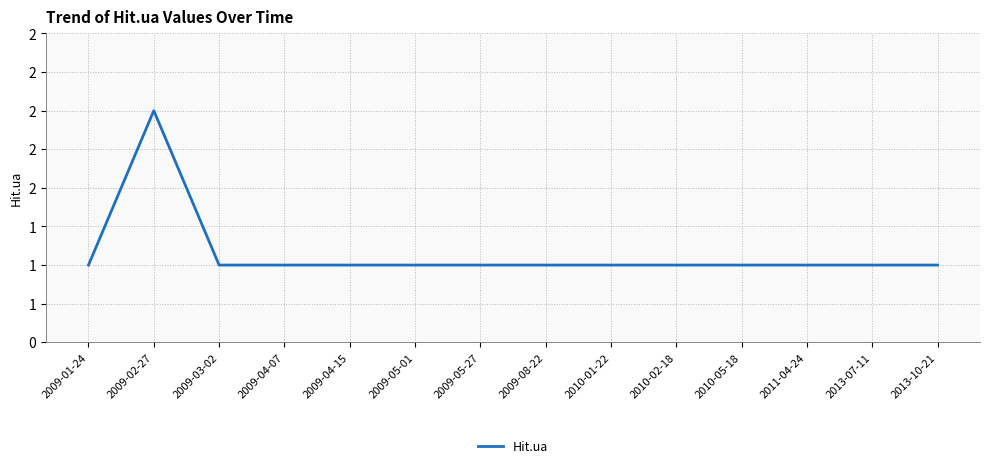

Is it true that the value at 2013-10-21 is 2?

False